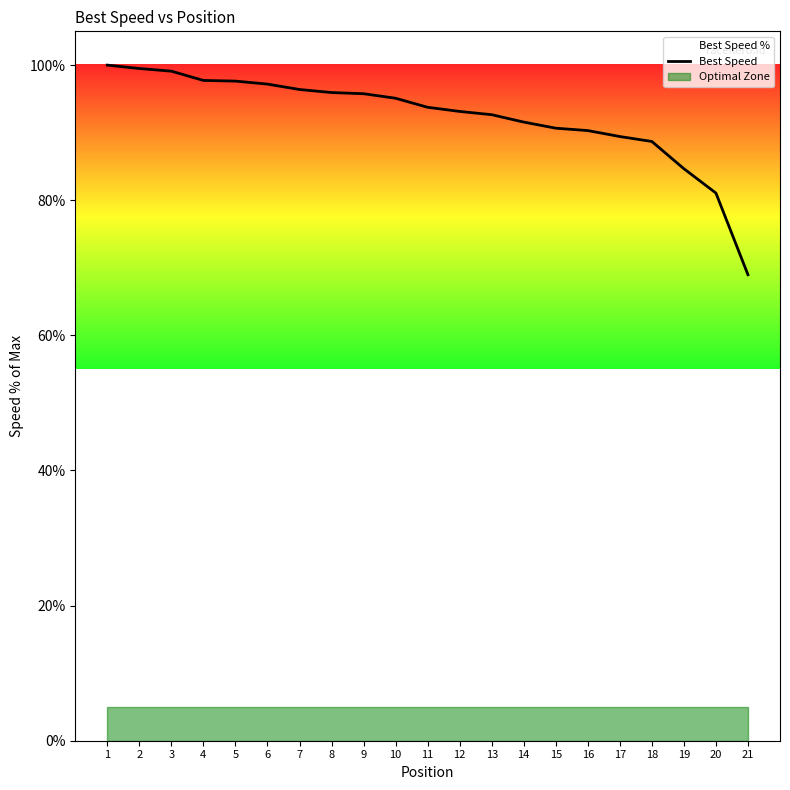

What is the sum of all values?

1939.3